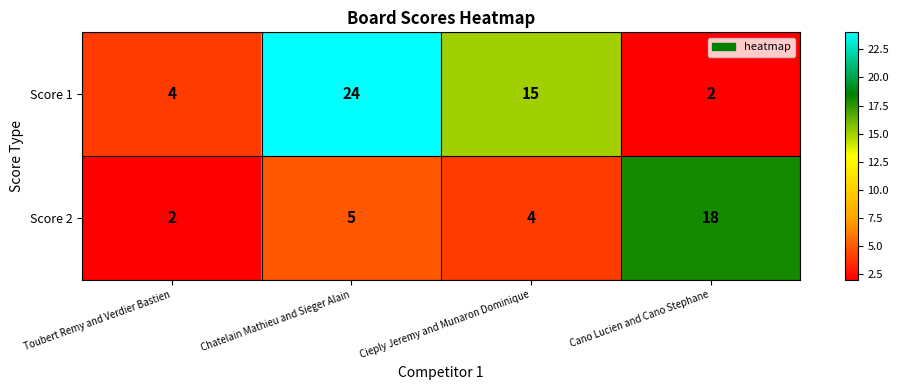

At which category does the chart reach its peak across all series?

Chatelain Mathieu and Sieger Alain